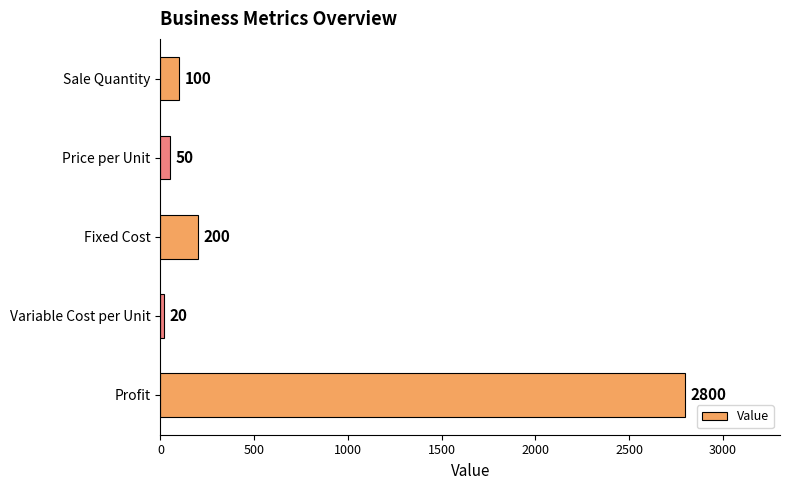

Reading bottom to top, what are all the values shown in this chart?

2800	20	200	50	100